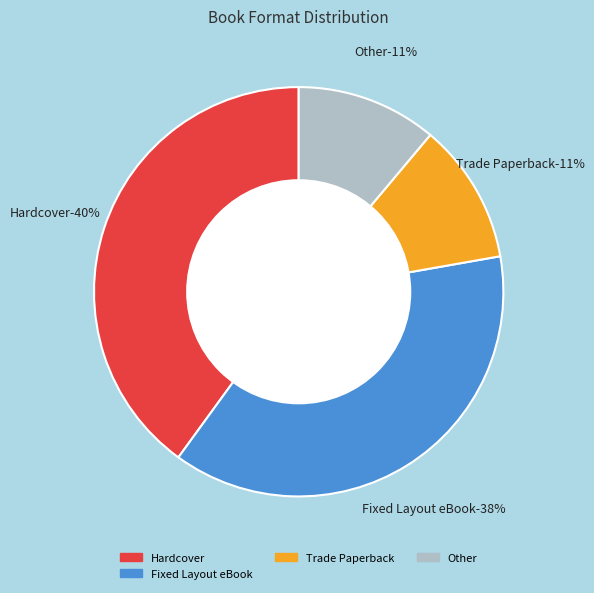

What is the largest slice in the pie chart?

Hardcover